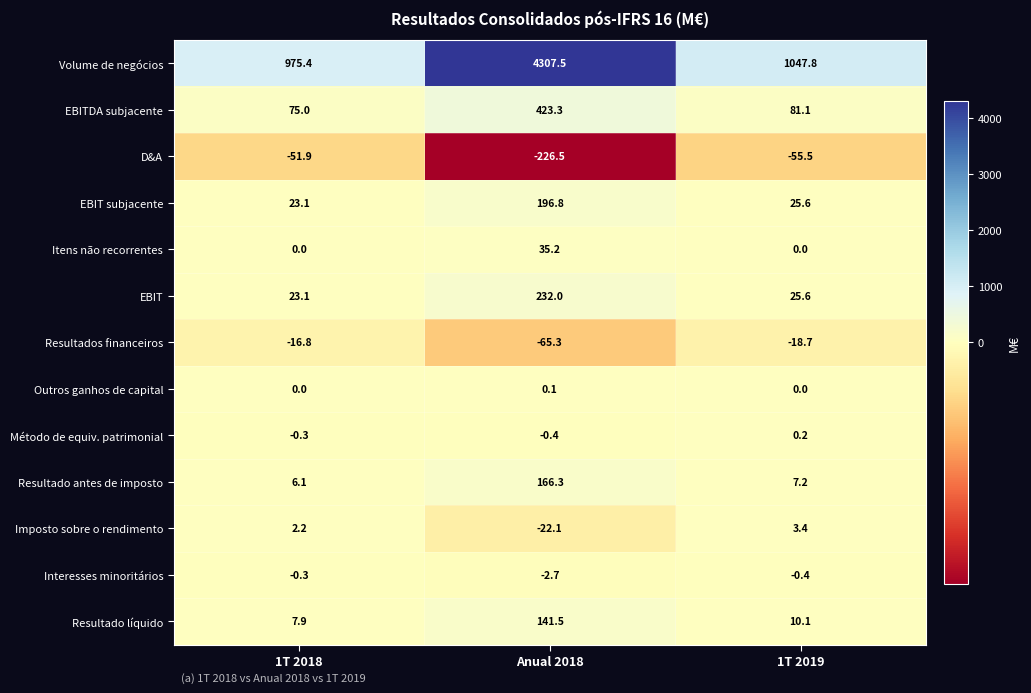

At which label is EBIT closest to 127?

1T 2019